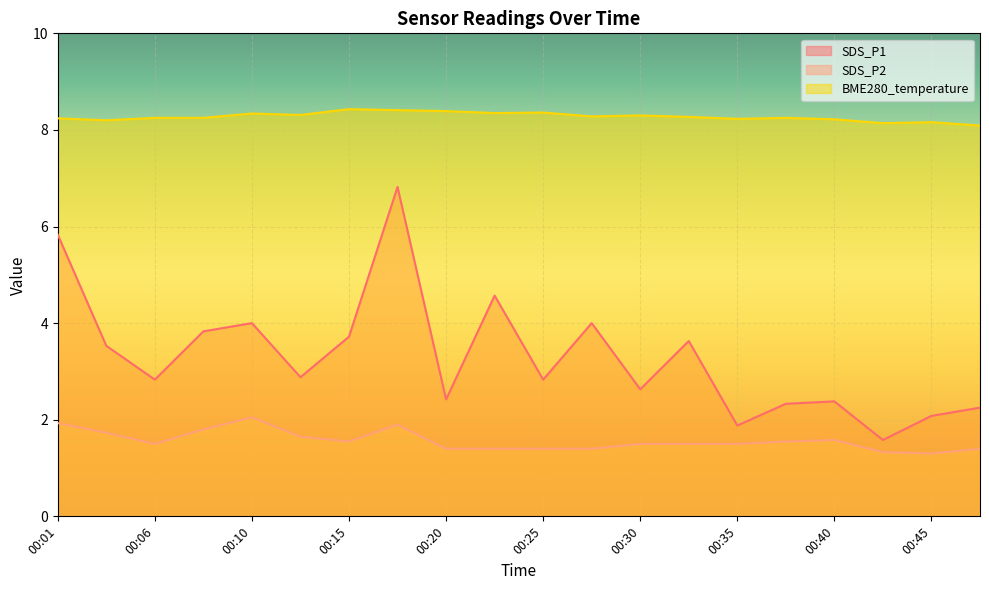

Reading right to left, what are all the values shown in this chart?

SDS_P1: 00:47=2.2	00:45=2.1	00:42=1.6	00:40=2.4	00:37=2.3	00:35=1.9	00:32=3.6	00:30=2.6	00:28=4.0	00:25=2.8	00:23=4.6	00:20=2.4	00:18=6.8	00:15=3.7	00:13=2.9	00:10=4.0	00:08=3.8	00:06=2.8	00:03=3.5	00:01=5.8
SDS_P2: 00:47=1.4	00:45=1.3	00:42=1.3	00:40=1.6	00:37=1.6	00:35=1.5	00:32=1.5	00:30=1.5	00:28=1.4	00:25=1.4	00:23=1.4	00:20=1.4	00:18=1.9	00:15=1.6	00:13=1.6	00:10=2.0	00:08=1.8	00:06=1.5	00:03=1.7	00:01=1.9
BME280_temperature: 00:47=8.1	00:45=8.2	00:42=8.1	00:40=8.2	00:37=8.2	00:35=8.2	00:32=8.3	00:30=8.3	00:28=8.3	00:25=8.4	00:23=8.3	00:20=8.4	00:18=8.4	00:15=8.4	00:13=8.3	00:10=8.3	00:08=8.2	00:06=8.2	00:03=8.2	00:01=8.2